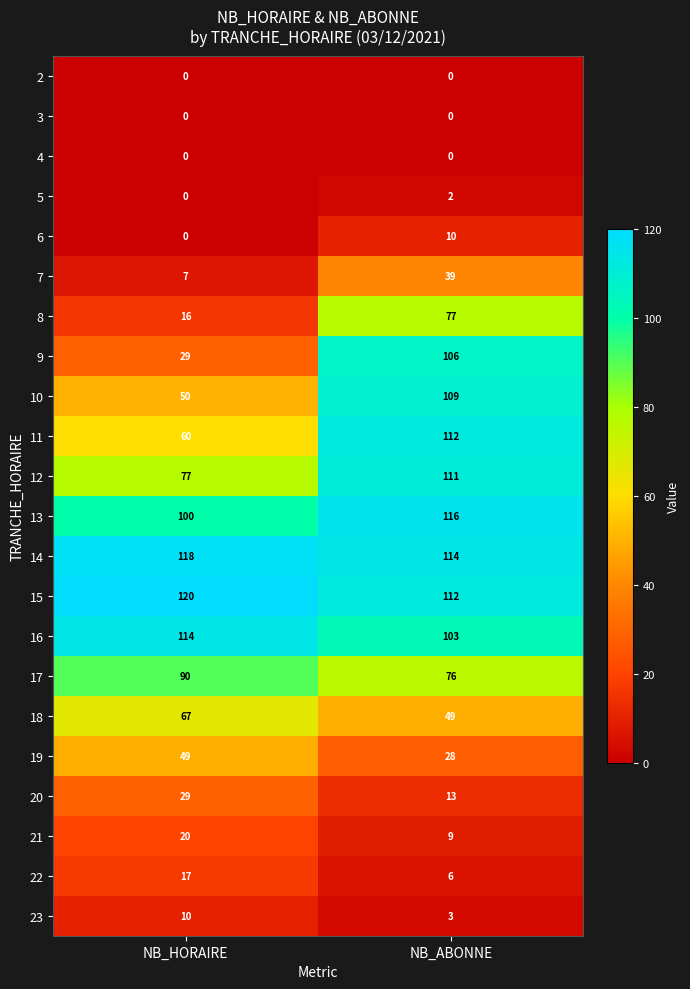

Is it true that 19 equals 9 at NB_ABONNE?

False